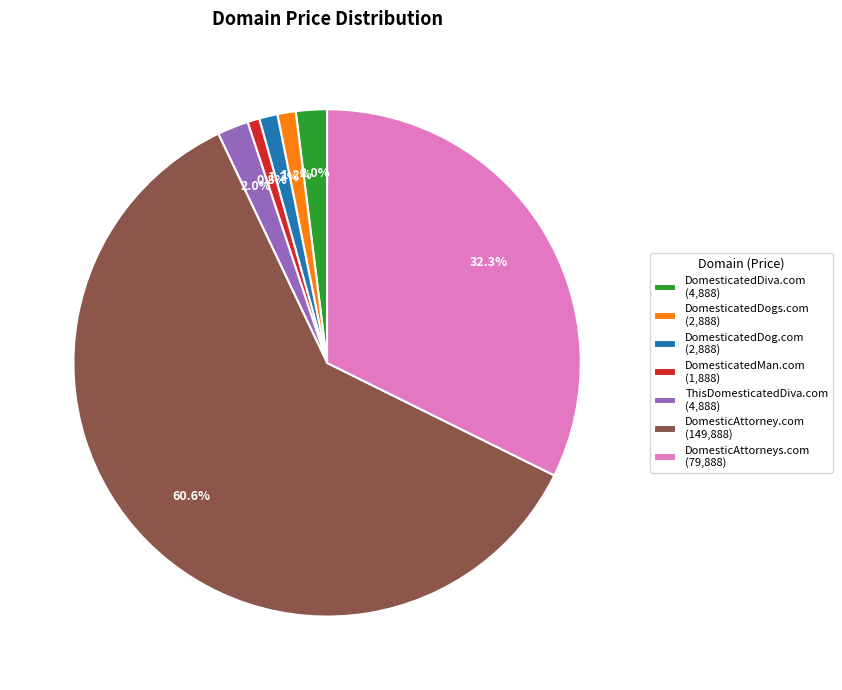

How many slices are in this pie chart?

7